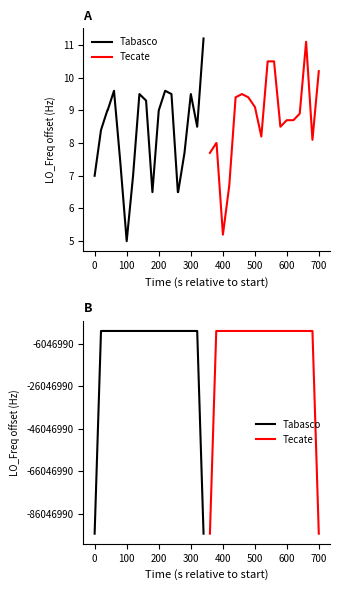

Which series ends up on top after the final intersection of Tabasco and Tecate?

Tabasco